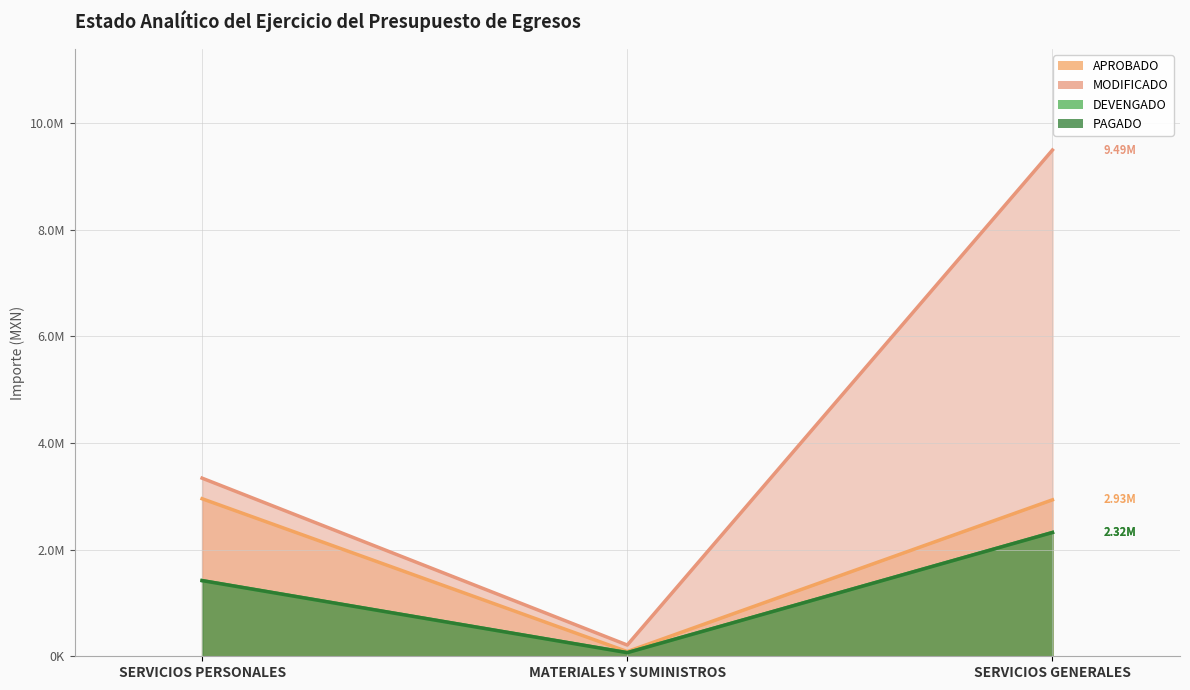

At which category does the chart reach its minimum across all series?

MATERIALES Y SUMINISTROS